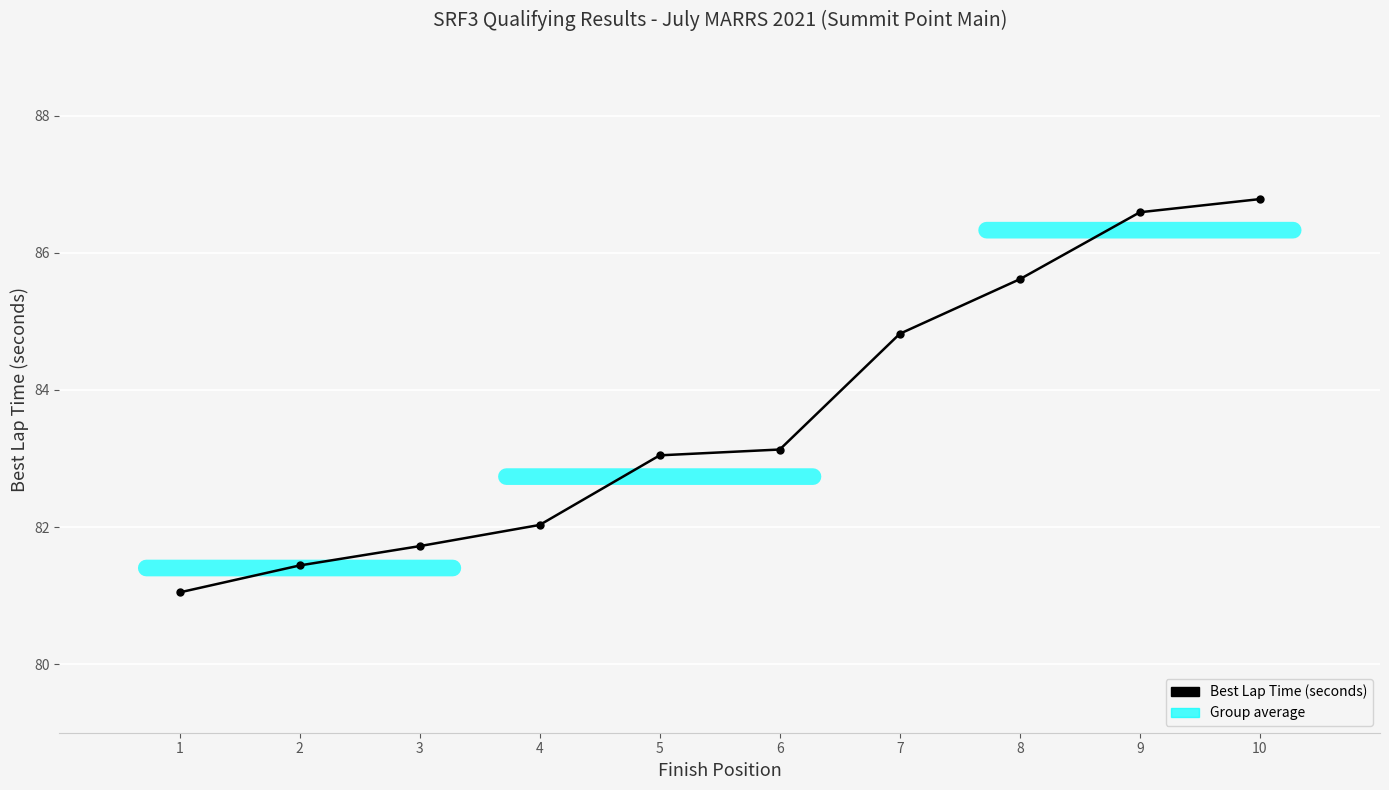

What is the difference between the maximum and minimum values?

5.7